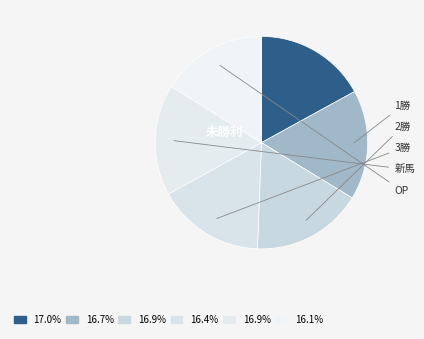

Rank the categories by value from lowest to highest.

OP, 3勝, 1勝, 2勝, 新馬, 未勝利